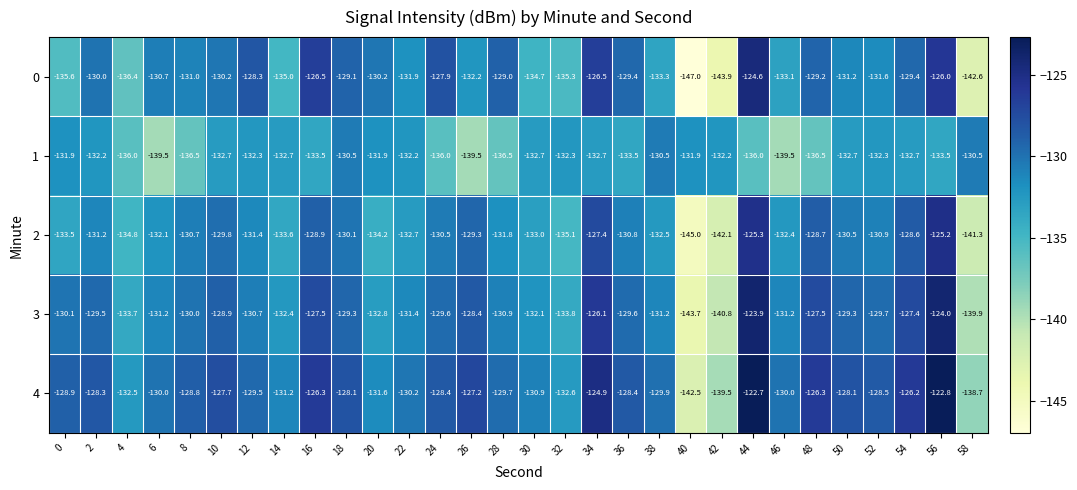

Rank the series by their maximum value, from highest to lowest.

4, 3, 0, 2, 1